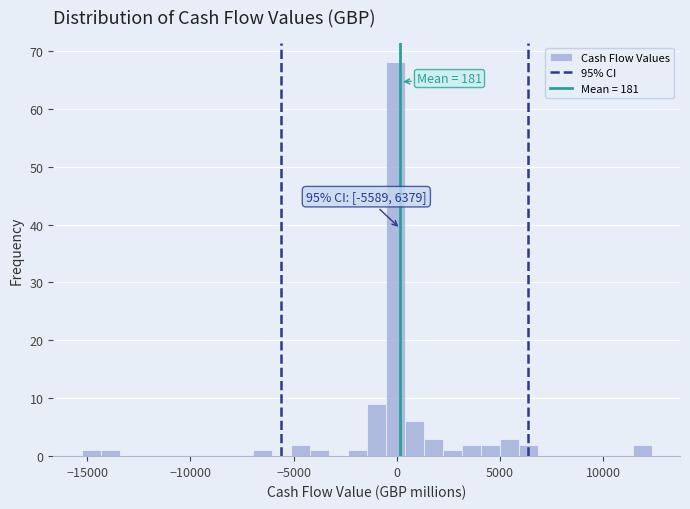

Around what value on the x-axis is the tallest bar? Give the approximate position of its centre, as read against the axis.

0